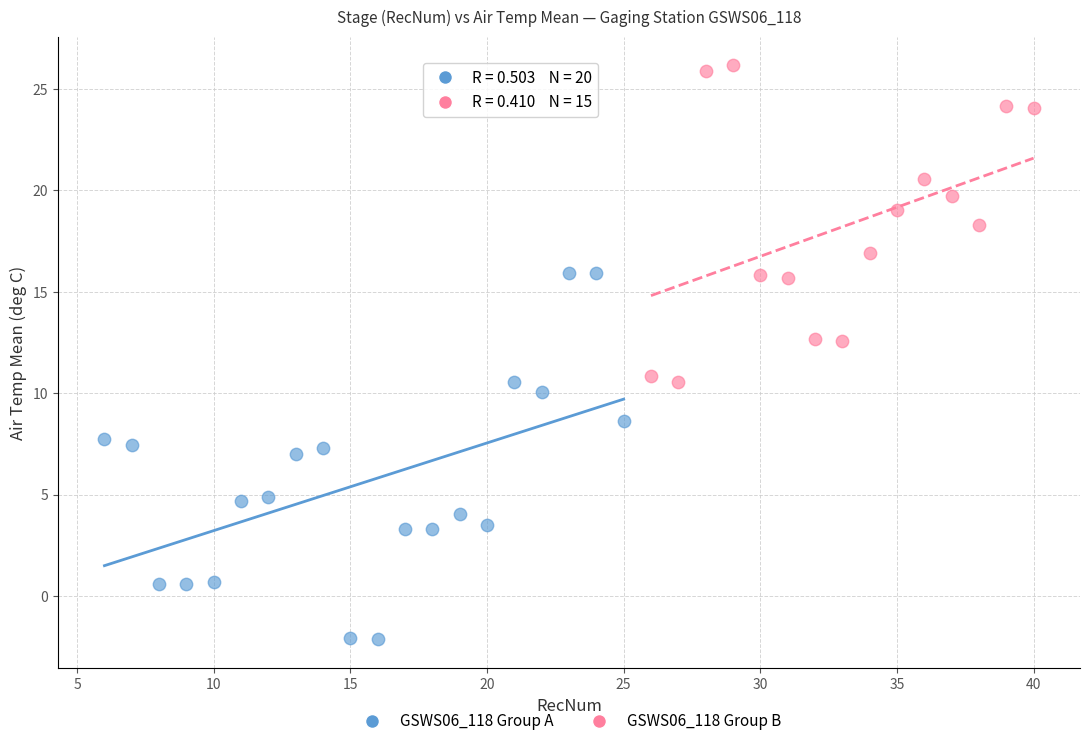

Which series reaches the maximum Y coordinate?

GSWS06_118 Group B